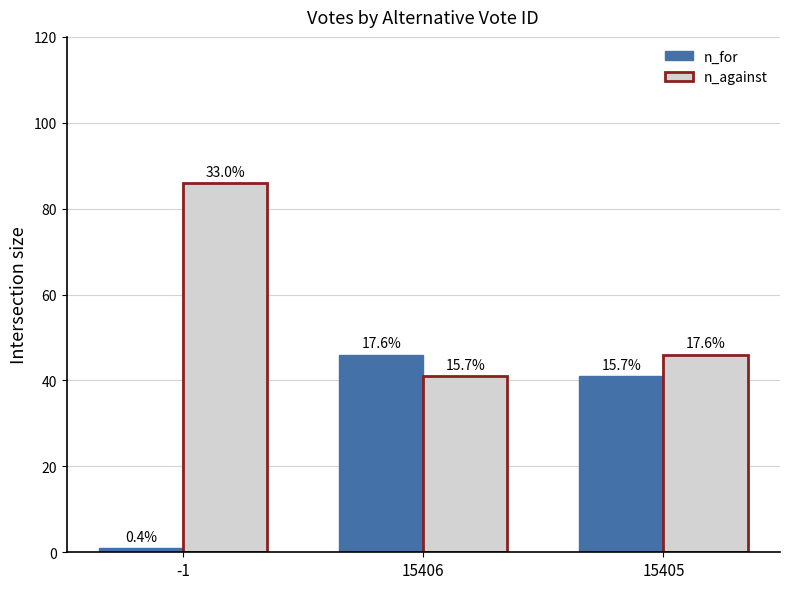

How many bars are there in total?

6